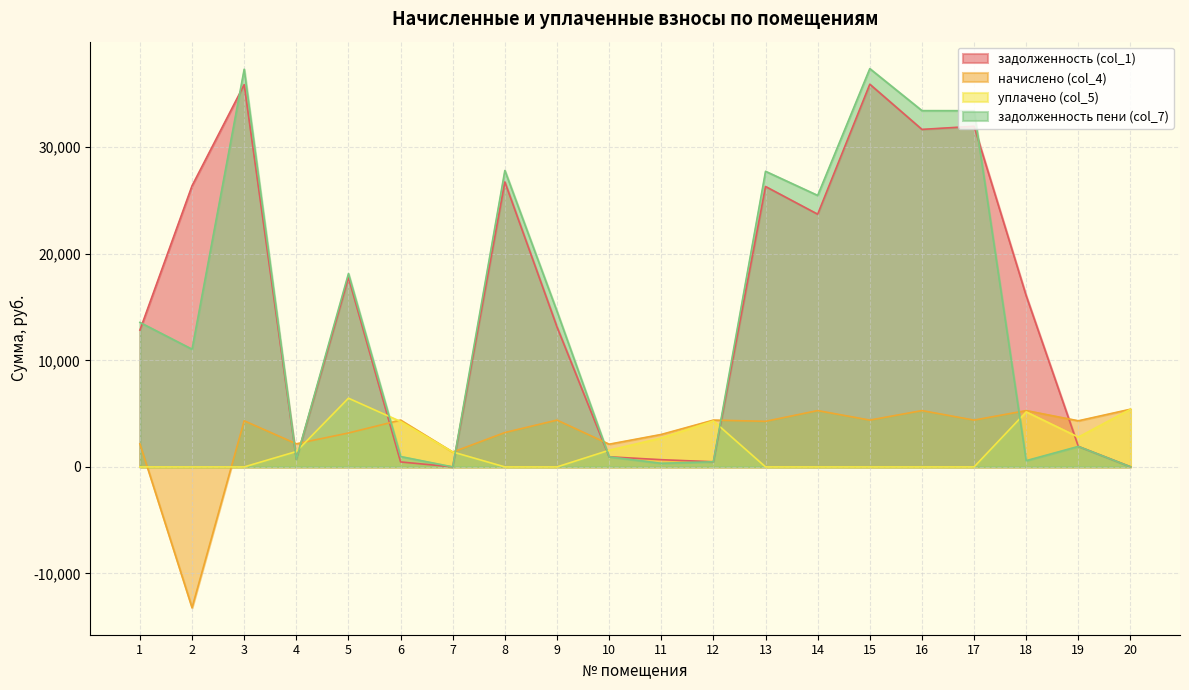

Where is the first local minimum for задолженность пени (col_7)?

2